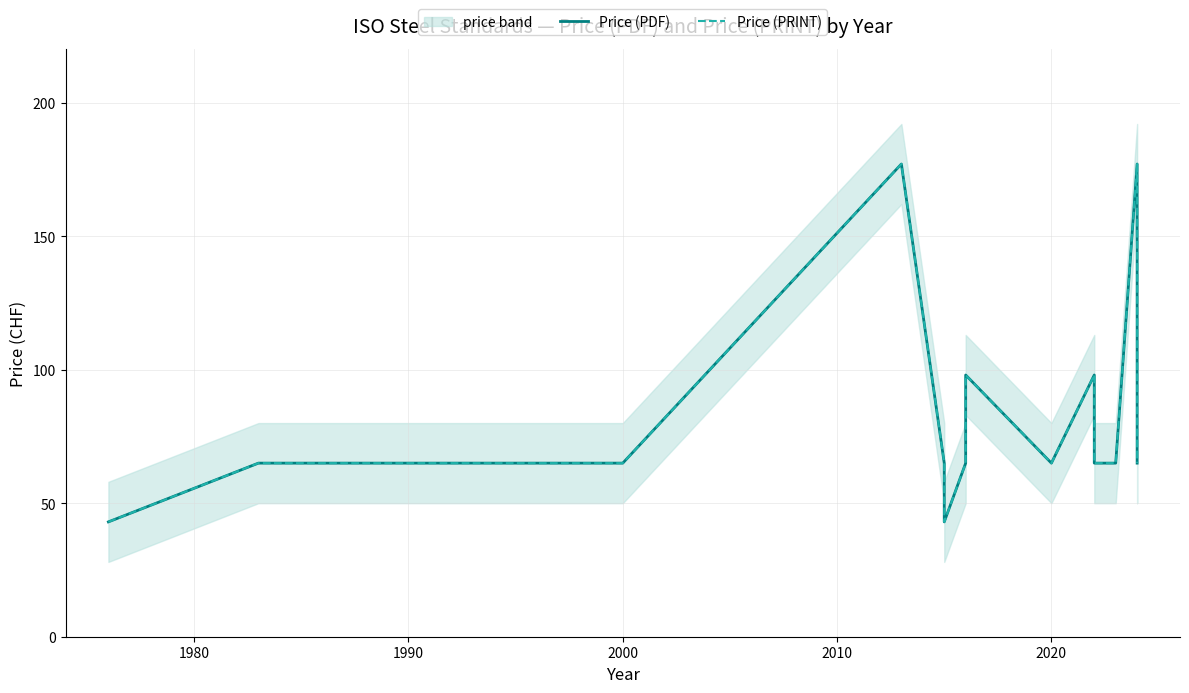

What is the maximum value shown in the chart?

177